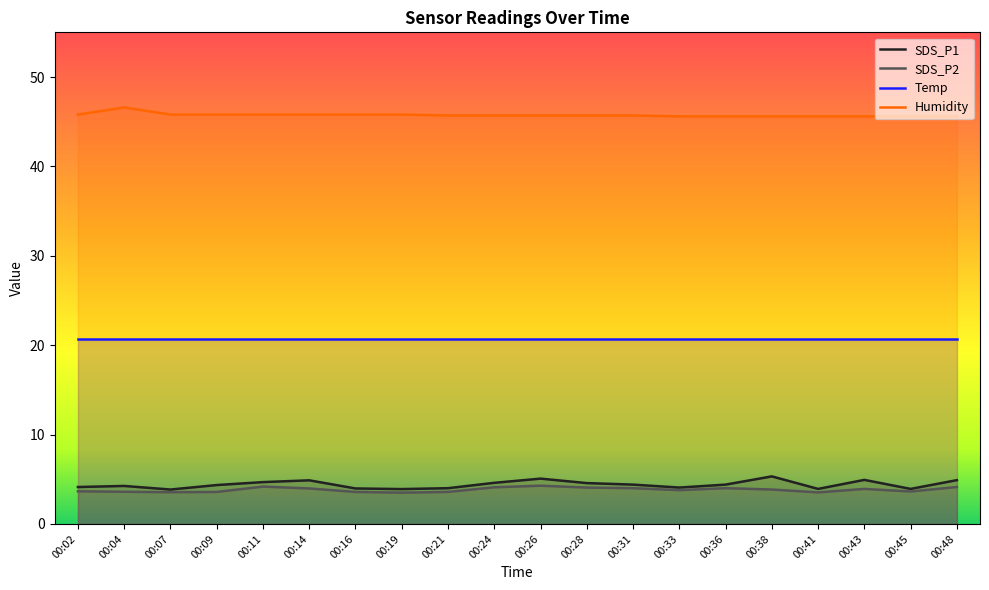

At which category is the sum across all series the highest?

00:26